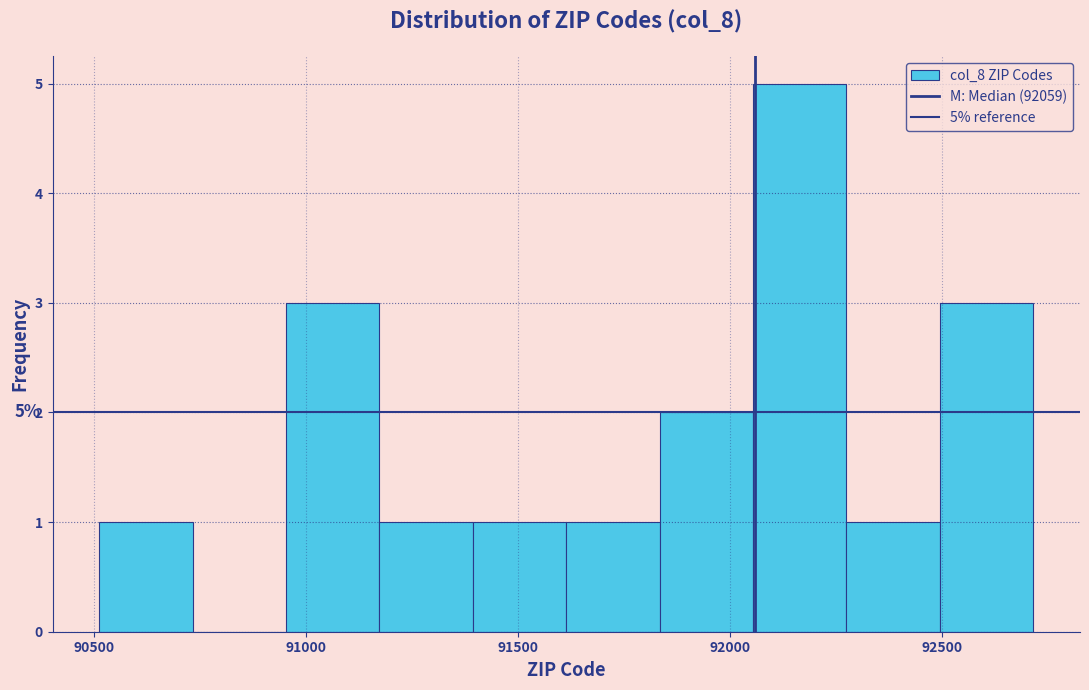

Over which range of the x-axis is the bar tallest?

92050 to 92300